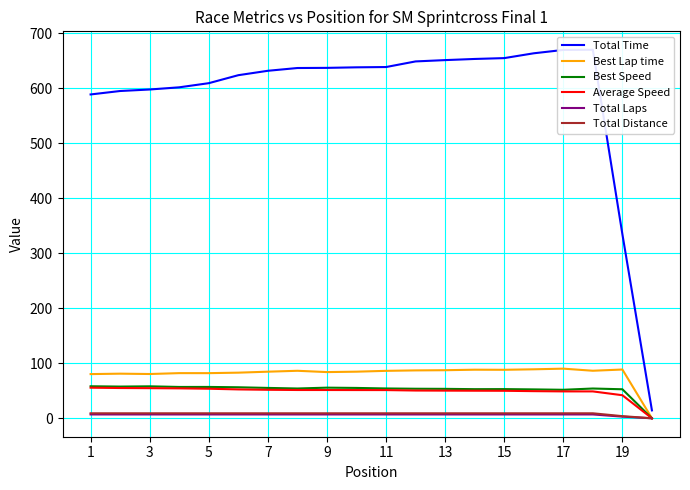

Which series has the widest spread of values?

Total Time